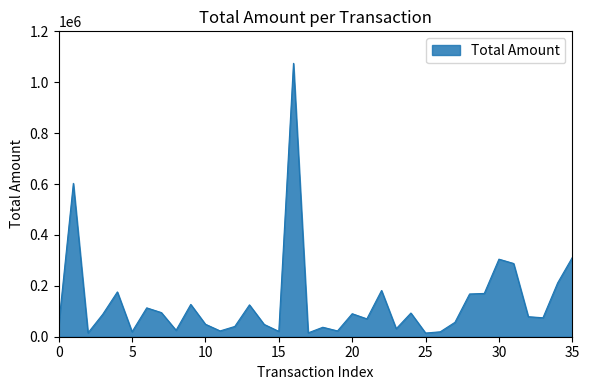

What is the difference between the maximum and minimum values?

1059763.6